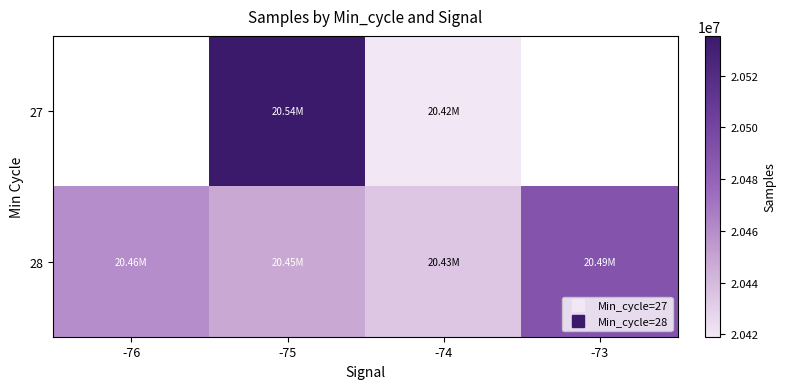

What is the maximum value for 28?

20489869.0